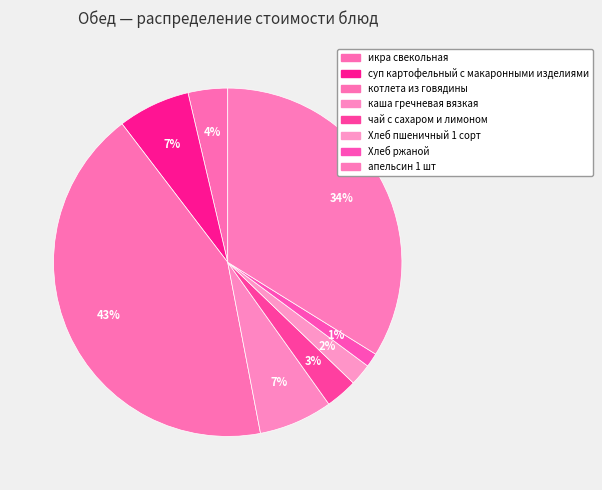

How many slices are in this pie chart?

8